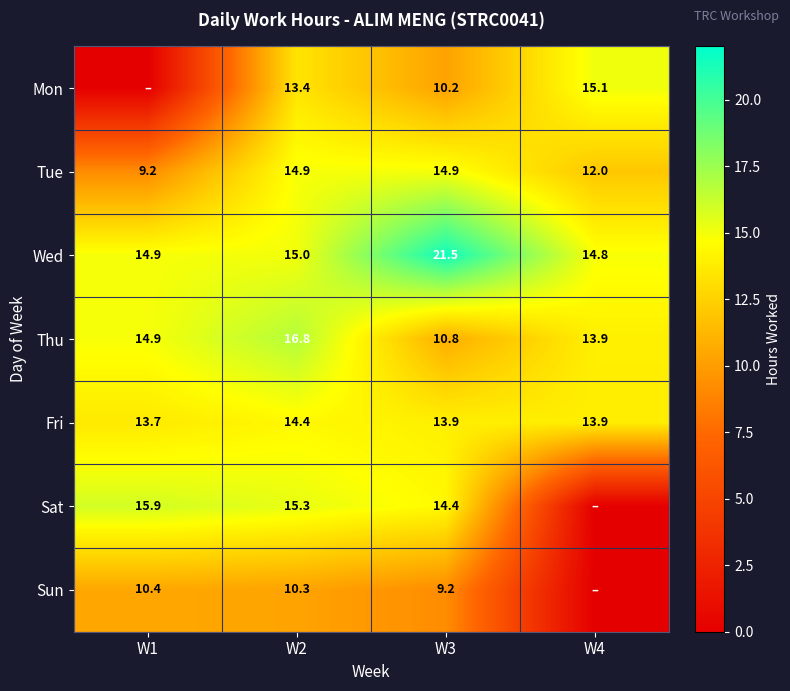

What is the sum of the Sat values at W3 and W2?

29.7